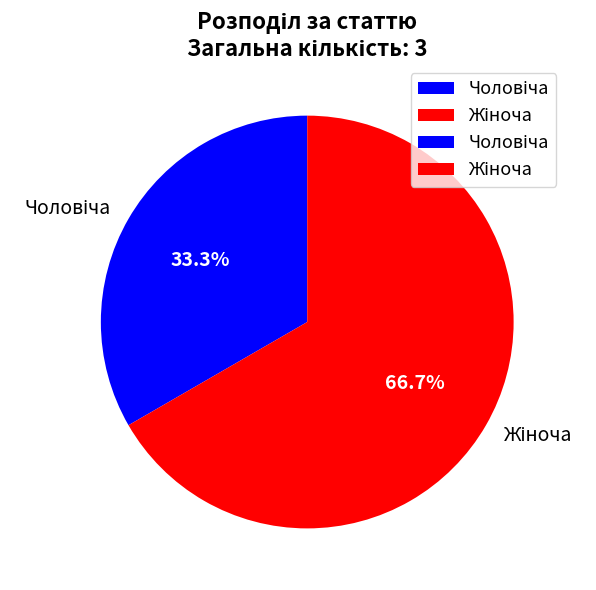

Is there any slice that represents more than half of the pie?

Yes